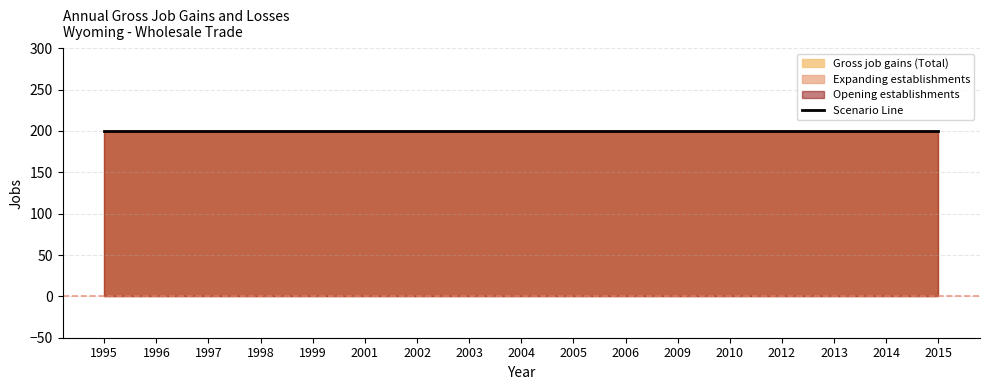

Is the value of Opening establishments at 2003 greater than the value of Expanding establishments at 2013?

Yes